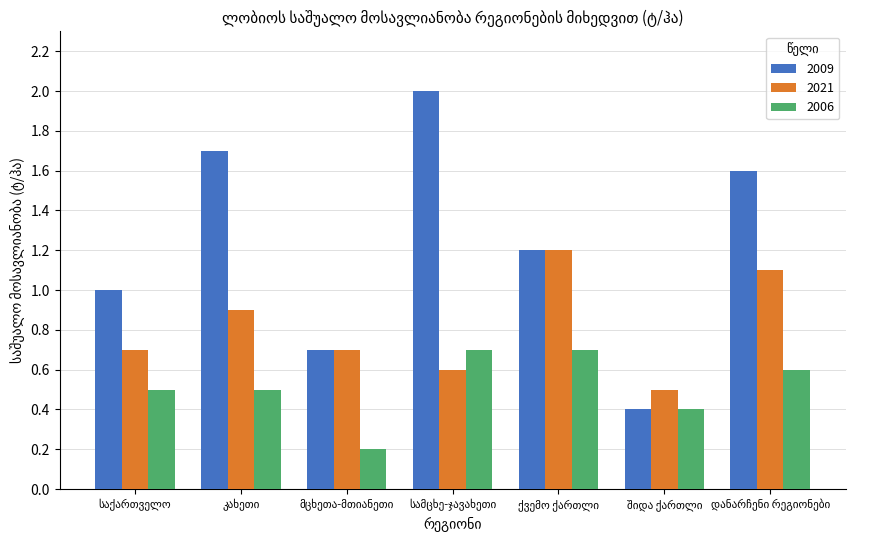

Reading left to right, transcribe all the data shown in this chart.

2009: 1.0	1.7	0.7	2.0	1.2	0.4	1.6
2021: 0.7	0.9	0.7	0.6	1.2	0.5	1.1
2006: 0.5	0.5	0.2	0.7	0.7	0.4	0.6